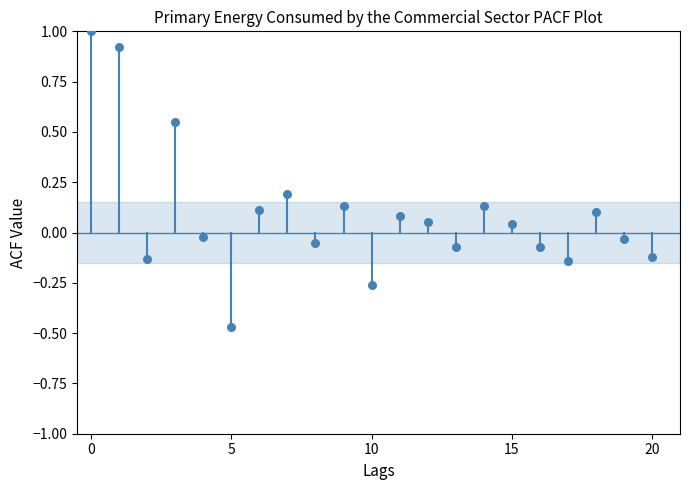

What is the range of Y values (max minus min)?

1.5